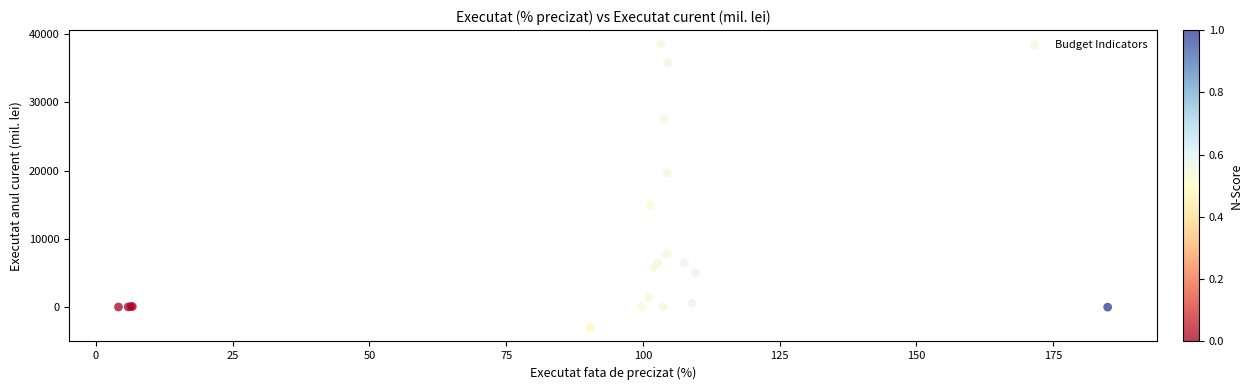

What Y value in the scatter plot is closest to 17776?

19691.5